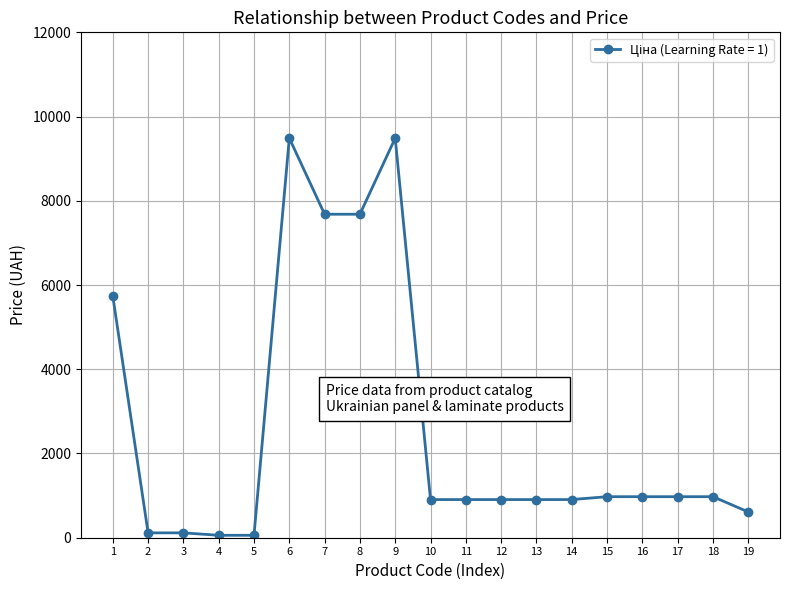

What is the smallest value displayed?

57.7